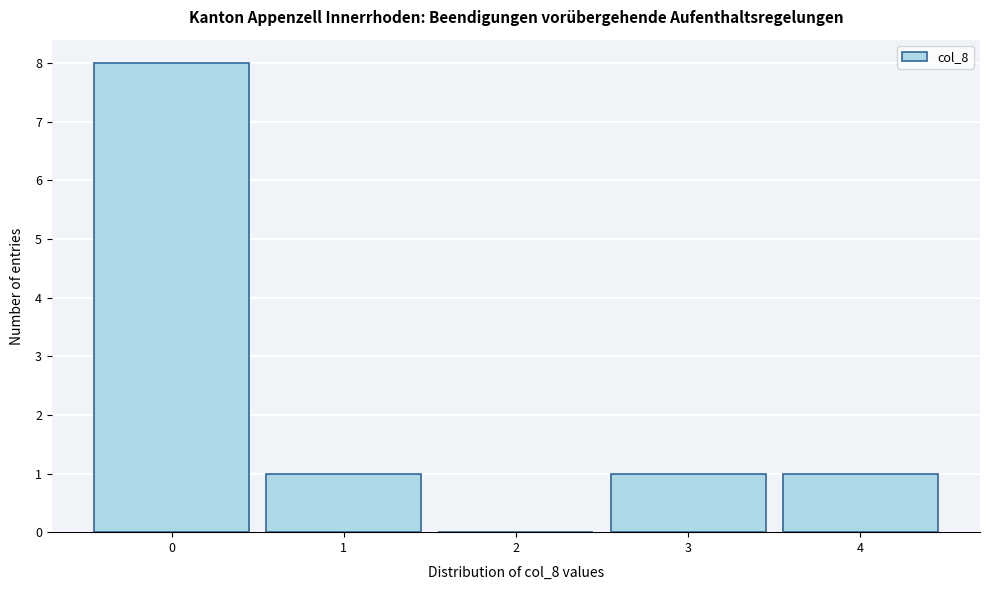

Reading left to right, transcribe this chart: for each bar, give the range it covers on the x-axis and its height. The values are not printed on the chart, so give them approximately, as read against the axis.

-0.5 to 0.5: 8
0.5 to 1.5: 1
1.5 to 2.5: 0
2.5 to 3.5: 1
3.5 to 4.5: 1